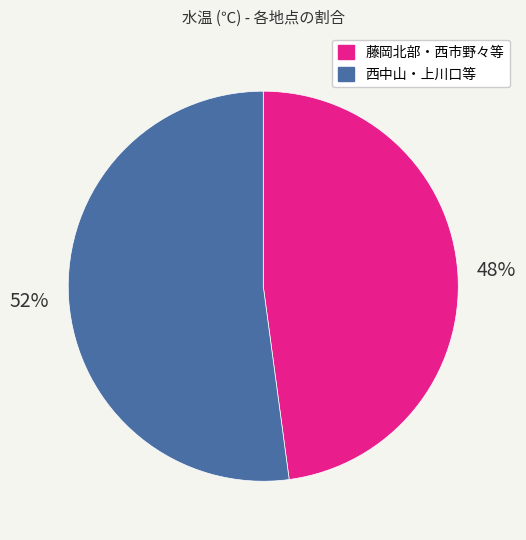

To the nearest percent, what is the average slice percentage?

50%